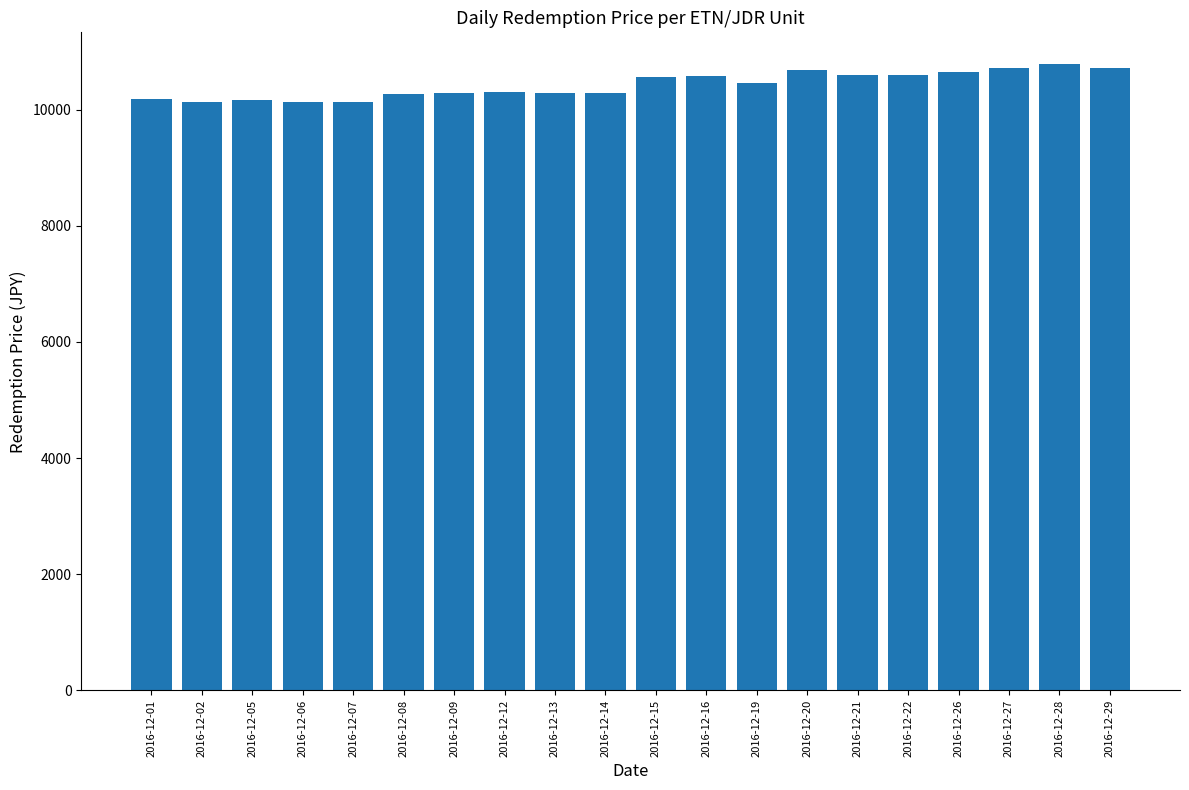

What is the greatest value displayed?

10792